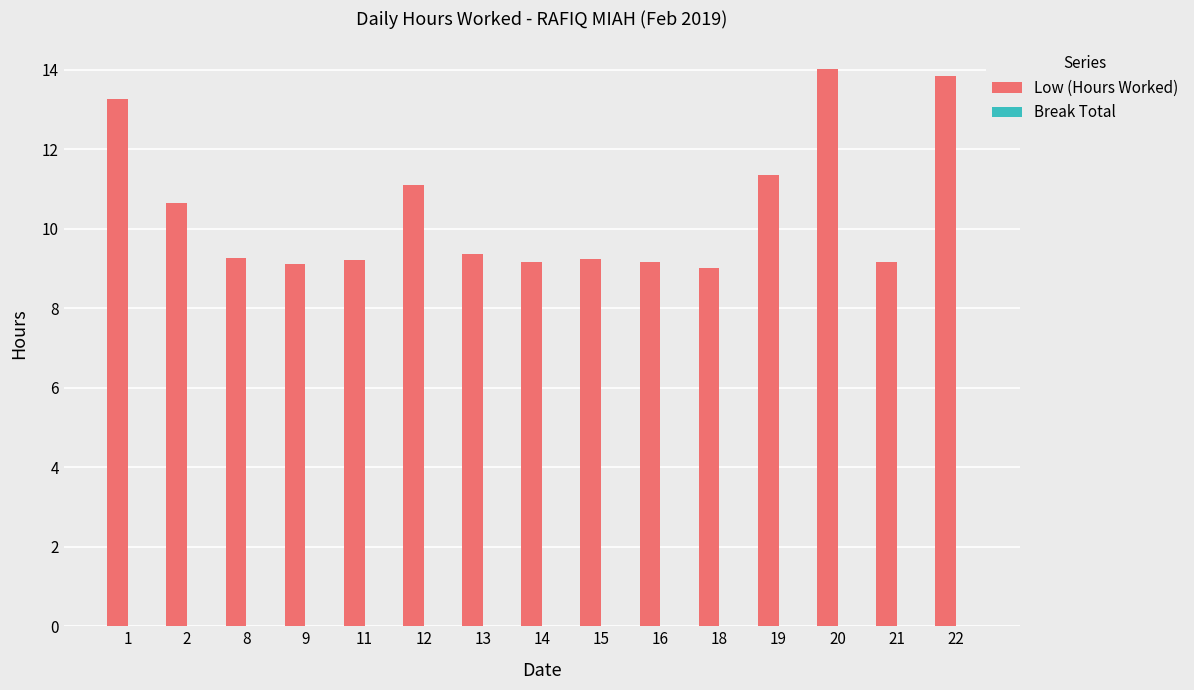

The chart shows a value of 9.2 at 21. True or false?

True